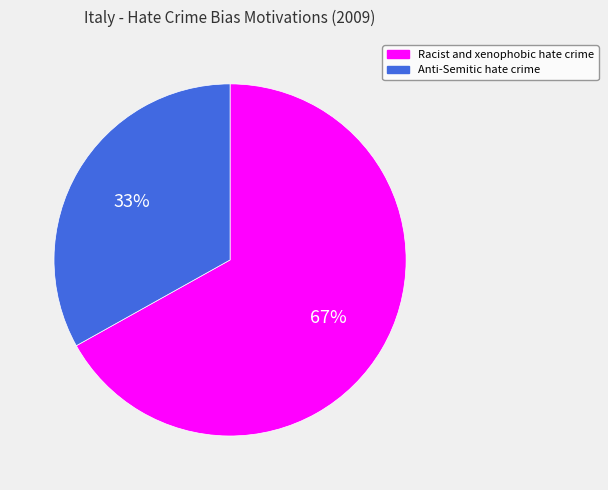

Approximately how many times larger is the value at Racist and xenophobic hate crime compared to Anti-Semitic hate crime?

2.0